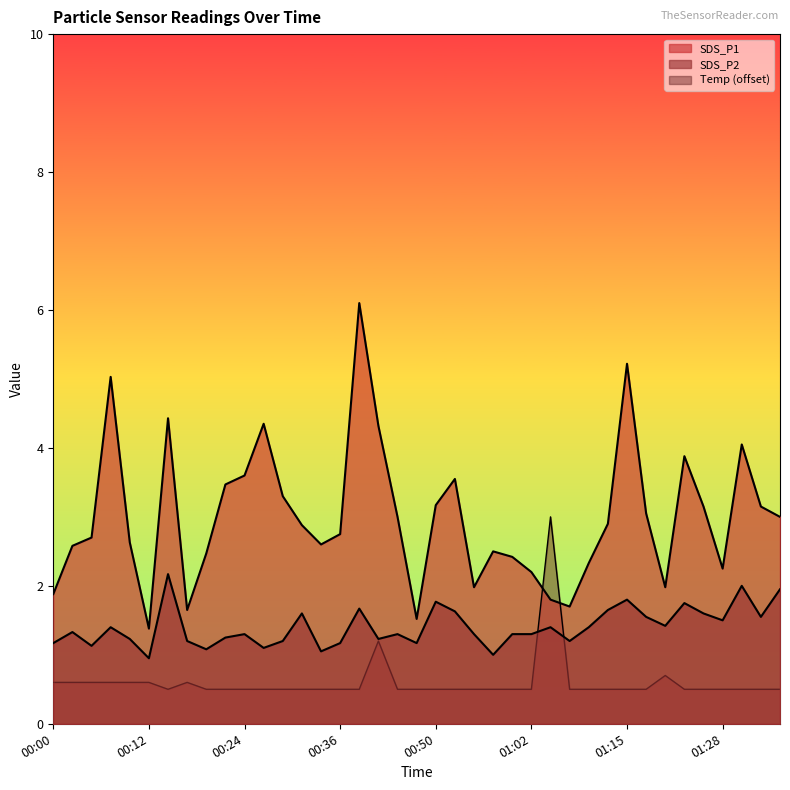

True or false: SDS_P2 and SDS_P1 intersect in this chart.

False